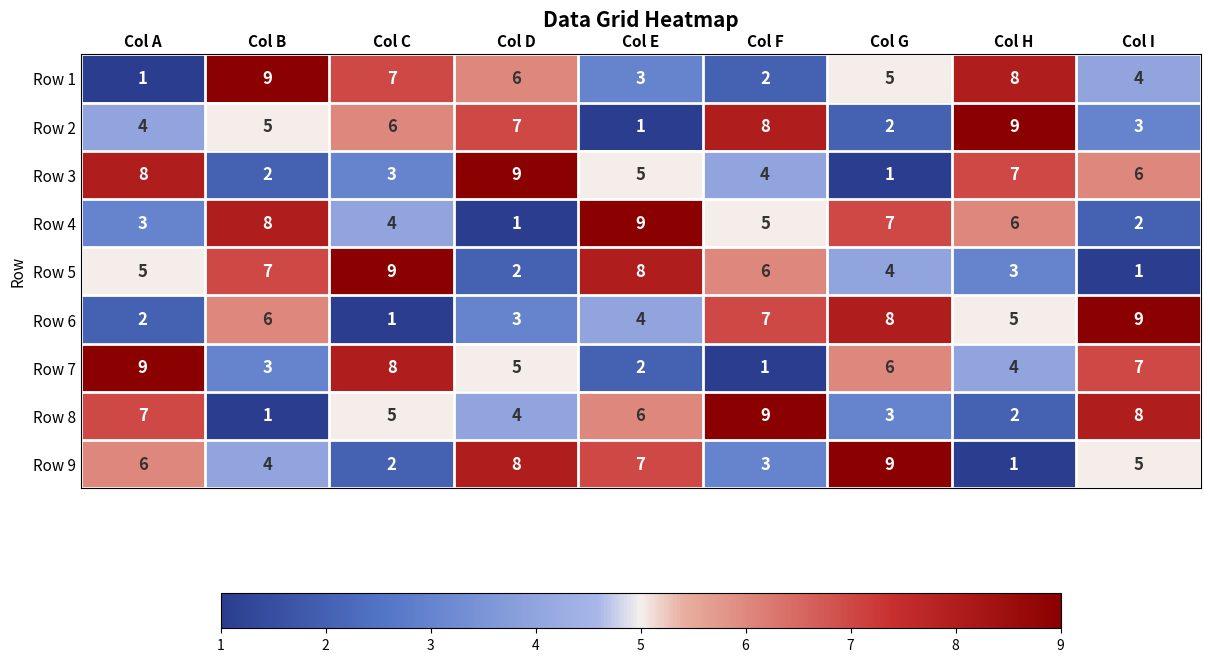

What is the difference between the highest and lowest values at Col C?

8